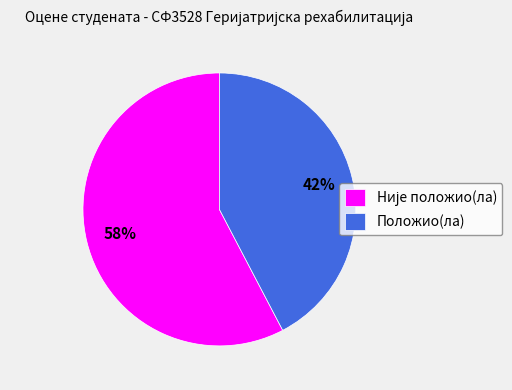

Does Положио(ла) account for over 50% of the chart?

No